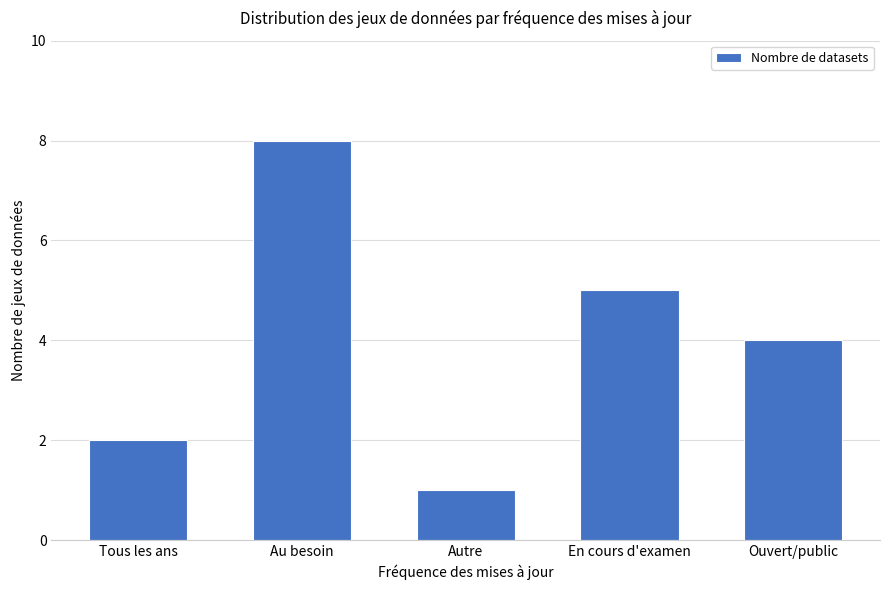

True or false: the data shows 1 at Autre.

True